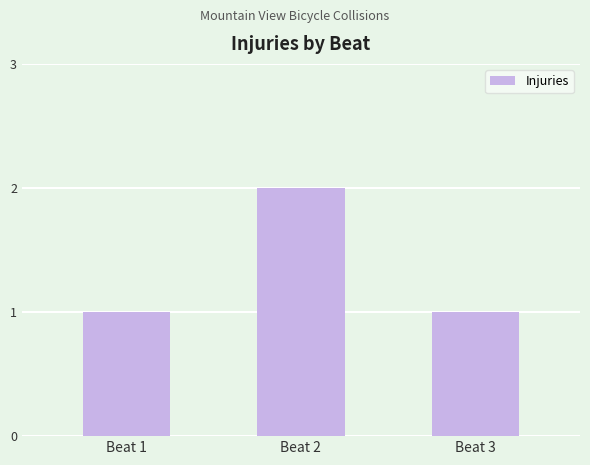

What is the average value?

1